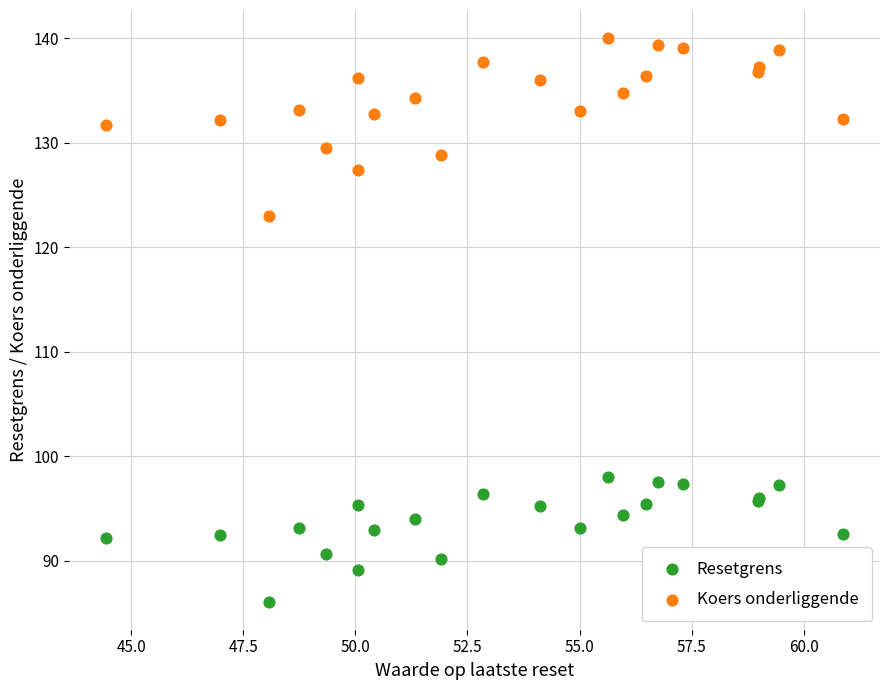

Which series has the widest spread of Y values?

Koers onderliggende